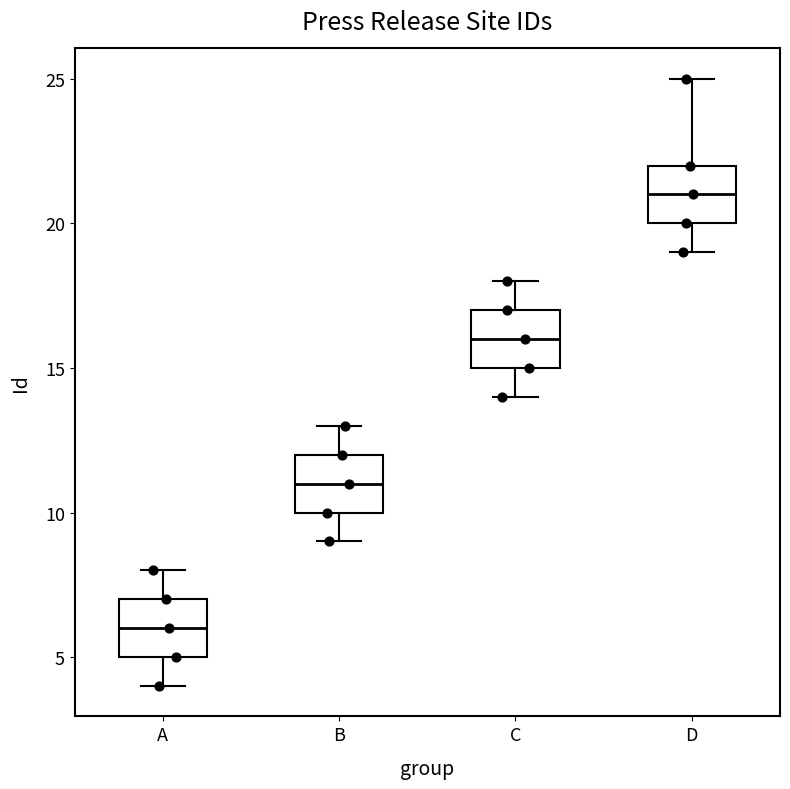

Which box has the highest median line?

D